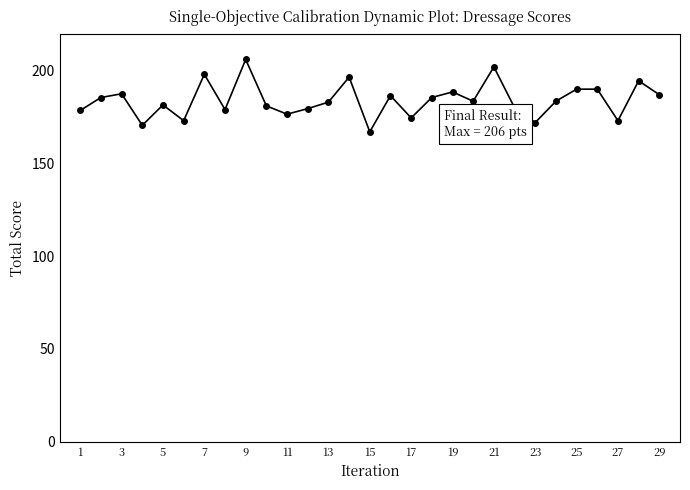

What is the value of the 8th point from the left?

179.0